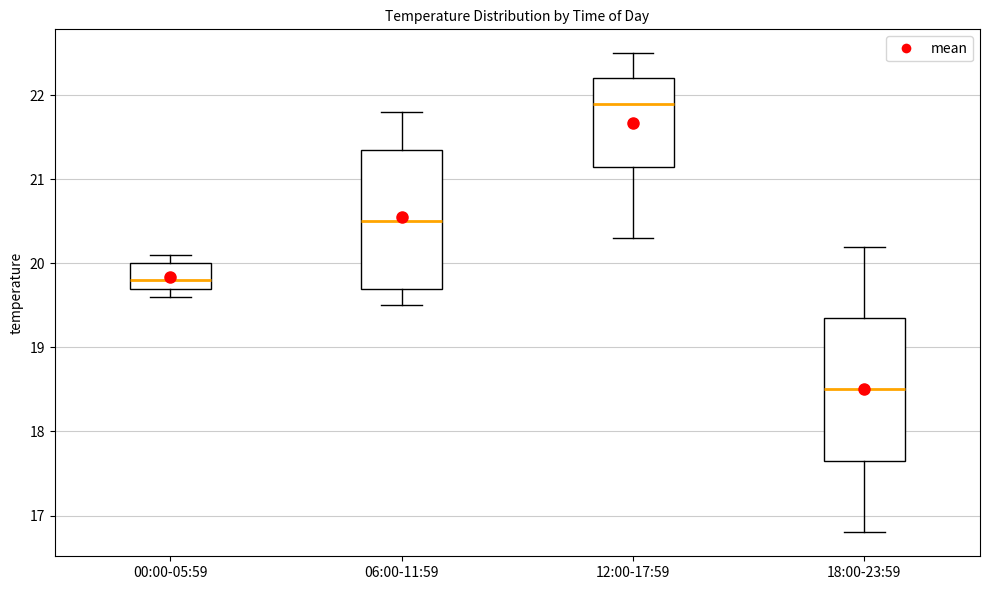

Reading left to right, transcribe this box plot: for each box, give where its median line is, the range the box spans, and where its two whiskers end, as read against the y-axis. The values are not printed on the chart, so give them approximately, as read against the axis.

00:00-05:59: median 19.8, box 19.7 to 20.0, whiskers 19.6 to 20.1
06:00-11:59: median 20.5, box 19.7 to 21.4, whiskers 19.5 to 21.8
12:00-17:59: median 21.9, box 21.2 to 22.2, whiskers 20.3 to 22.5
18:00-23:59: median 18.5, box 17.7 to 19.4, whiskers 16.8 to 20.2